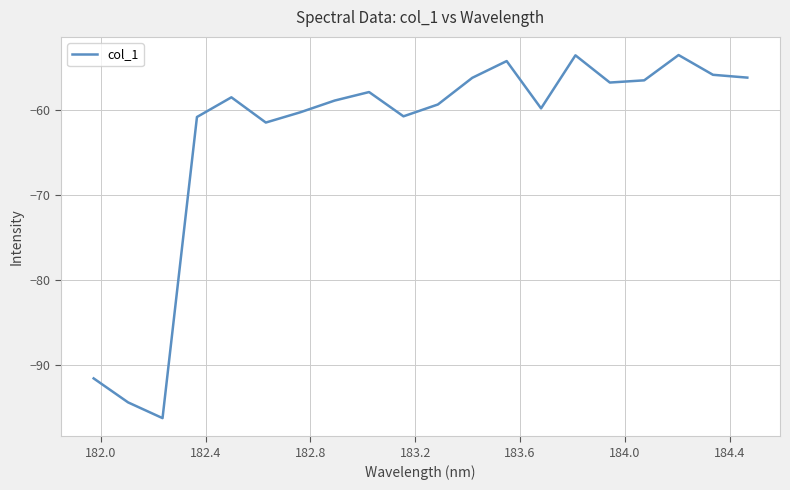

What is the maximum value shown in the chart?

-53.5